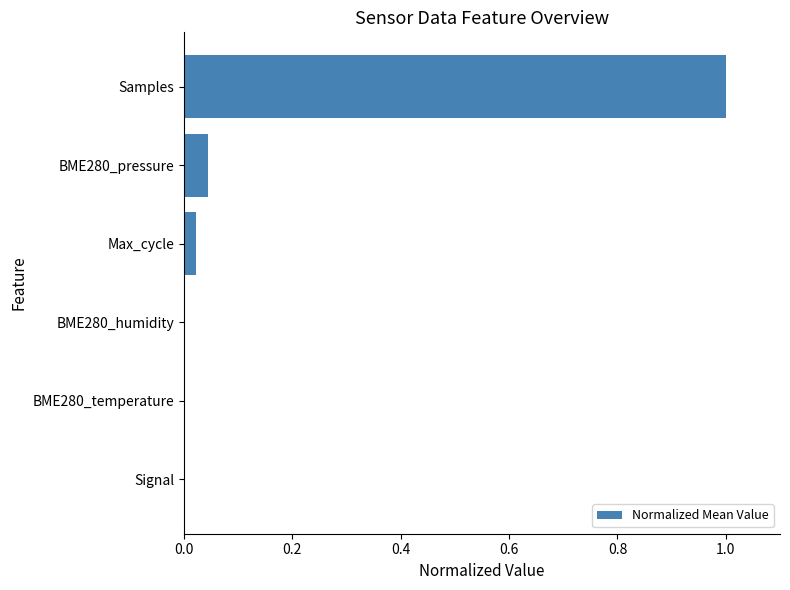

What is the sum of all values?

1.1